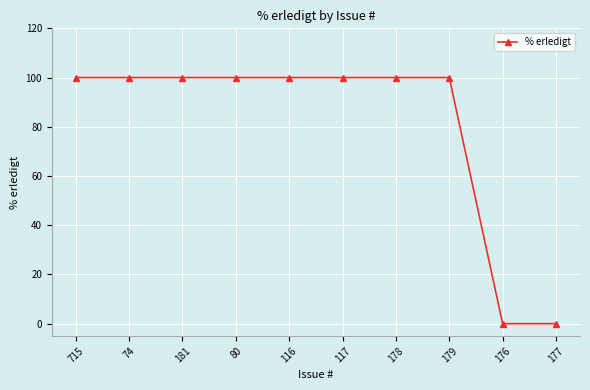

True or false: the data shows 178 at 80.

False